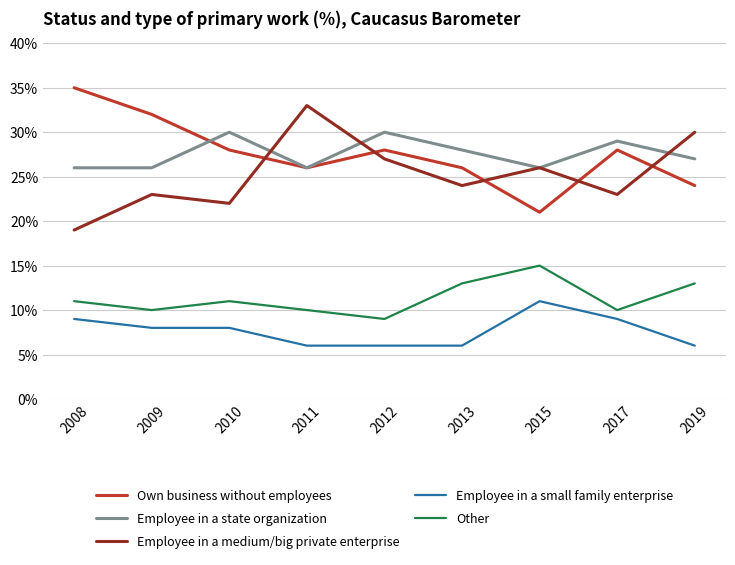

True or false: Employee in a state organization and Employee in a small family enterprise intersect in this chart.

False